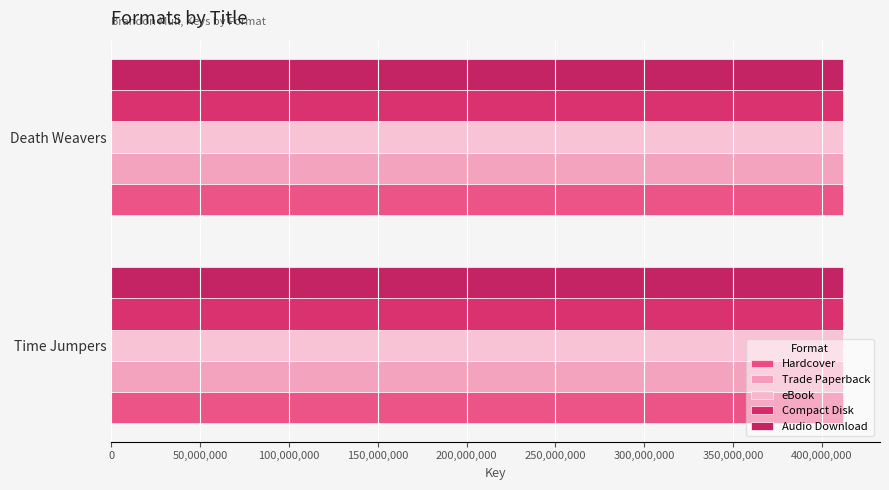

Which series has the largest total across all categories?

Hardcover